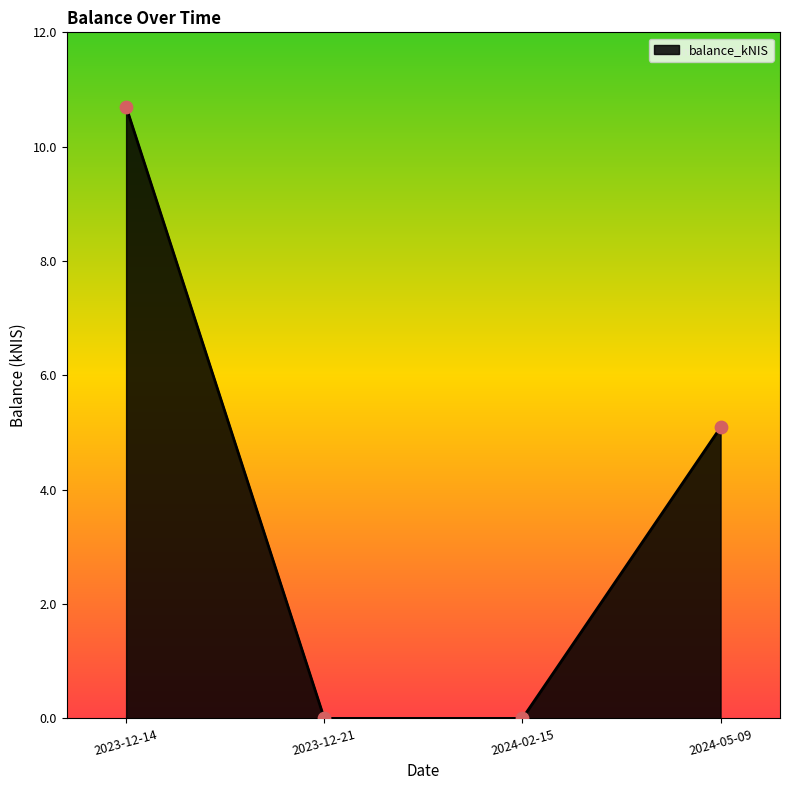

What is the change in value from 2023-12-14 to 2024-05-09?

-5.6